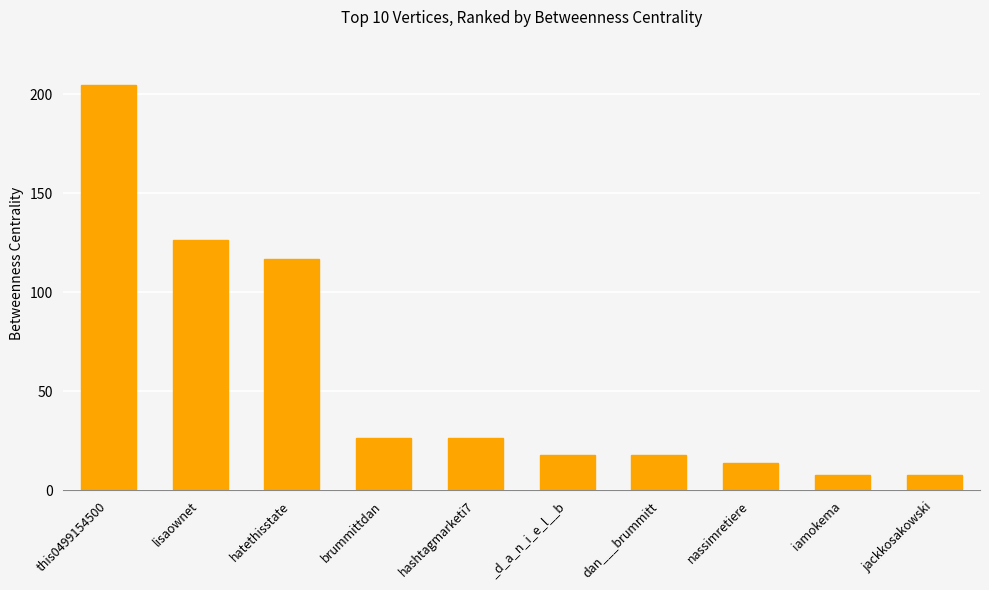

Approximately how many times larger is the value at nassimretiere compared to this0499154500?

0.1